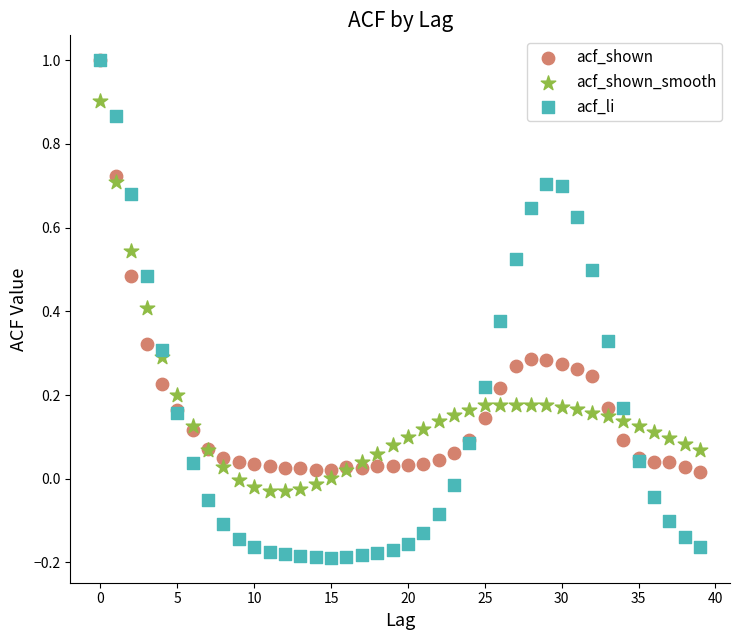

Which series contains the lowest Y value?

acf_li